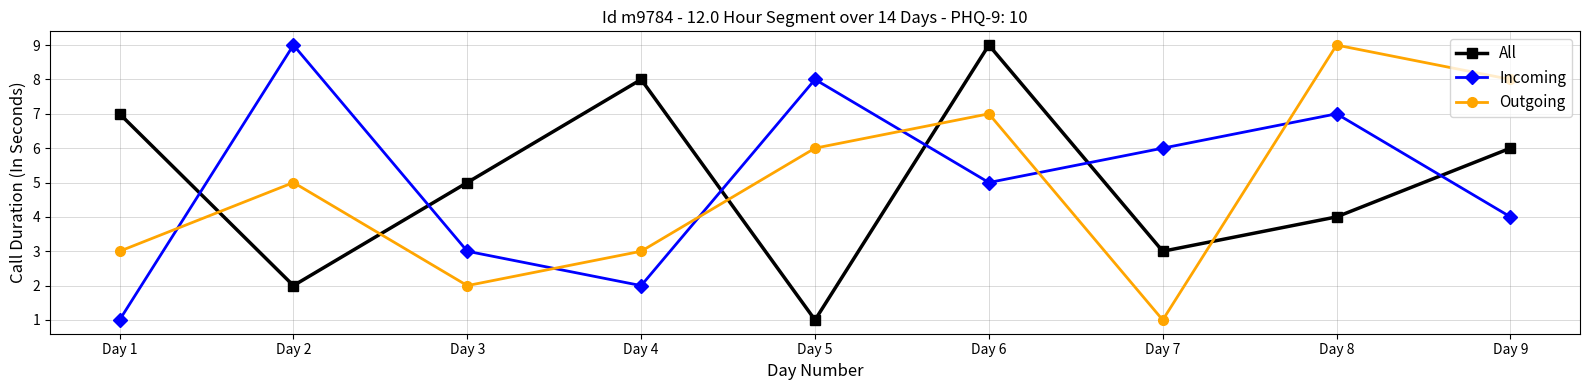

Is this an area chart (filled region under the line)?

No